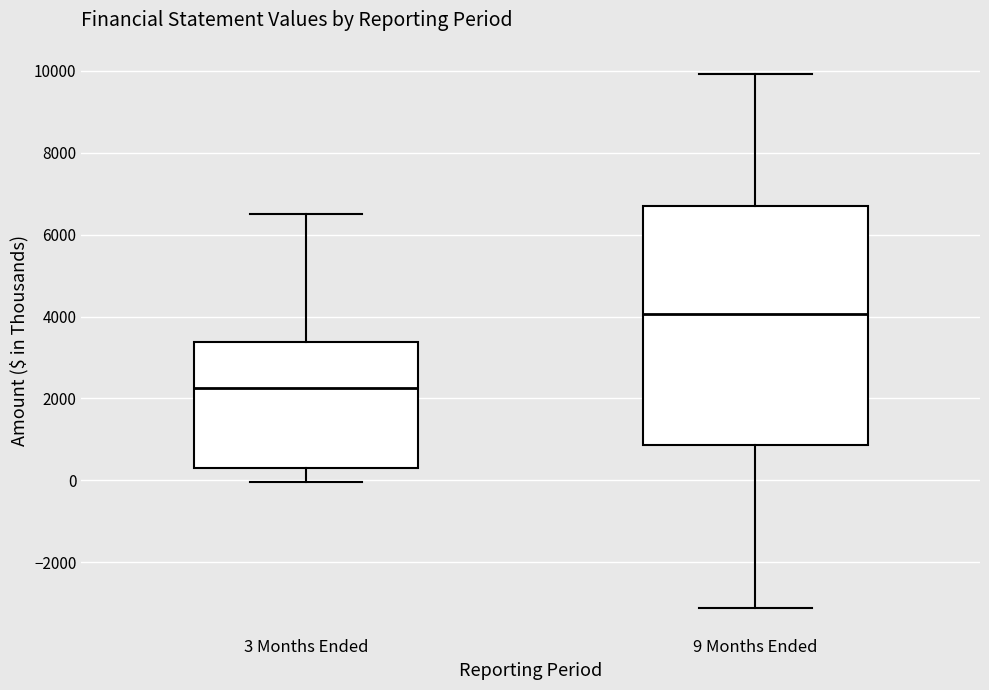

Reading left to right, transcribe this box plot: for each box, give where its median line is, the range the box spans, and where its two whiskers end, as read against the y-axis. The values are not printed on the chart, so give them approximately, as read against the axis.

3 Months Ended: median 2200, box 400 to 3400, whiskers 0 to 6400
9 Months Ended: median 4000, box 800 to 6800, whiskers -3200 to 10000